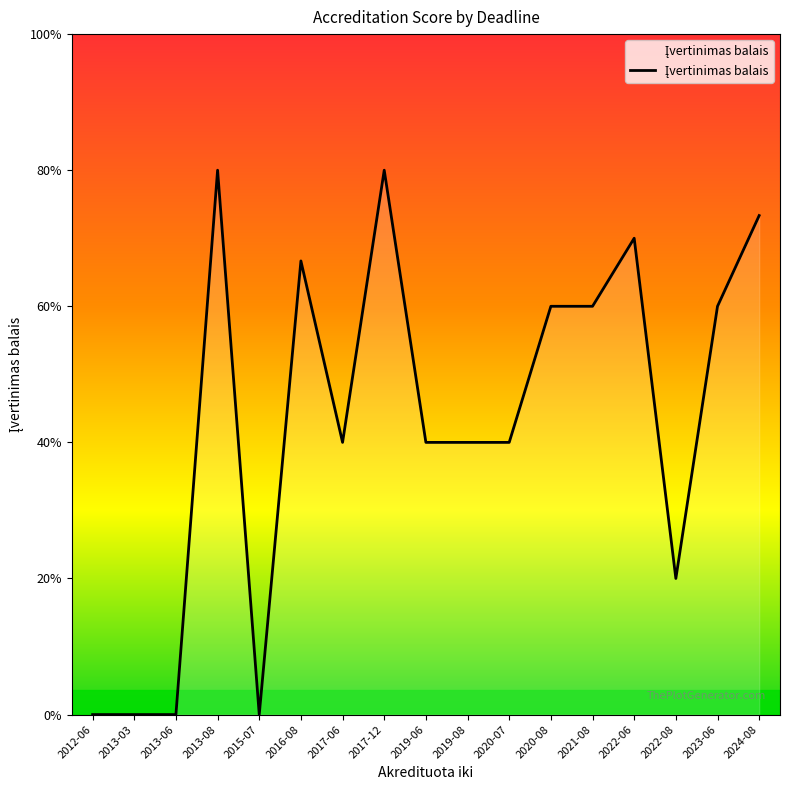

Does the chart have visible grid lines?

No